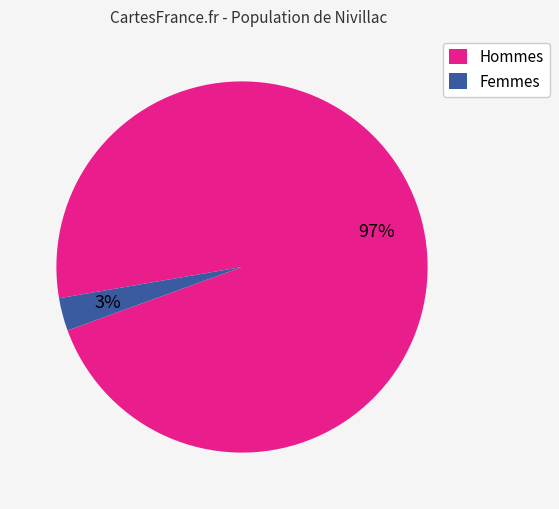

To the nearest percent, what portion does Hommes represent?

97%